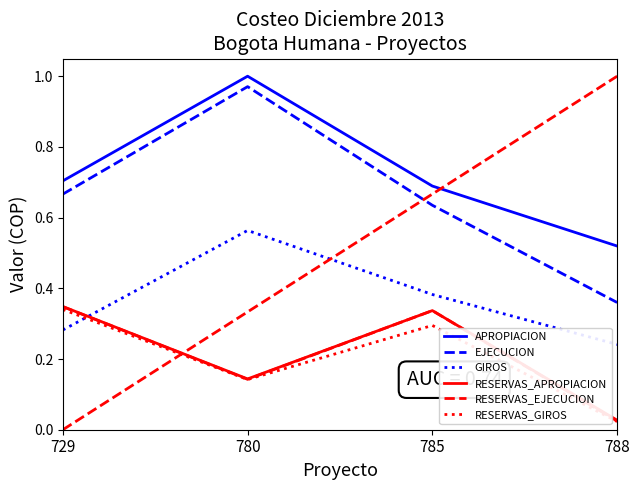

At which category is the sum across all series the highest?

780